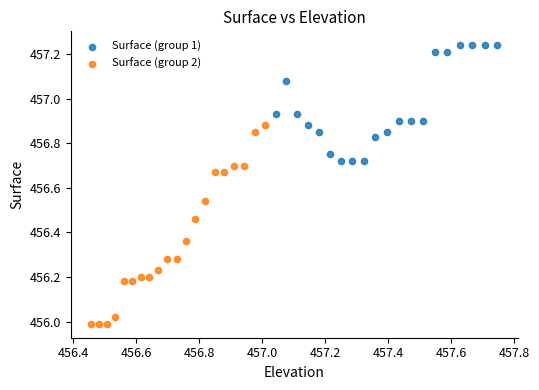

Which series has the largest Y range (max minus min)?

Surface (group 2)